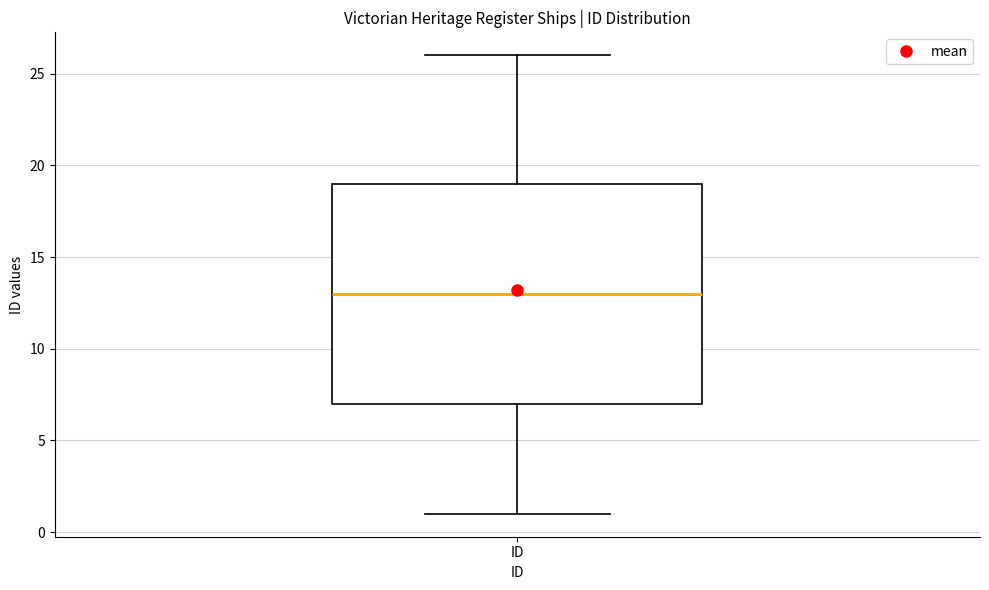

Where does the upper whisker of the box for ID end on the y-axis? The values are not printed on the chart, so give them approximately, as read against the axis.

26